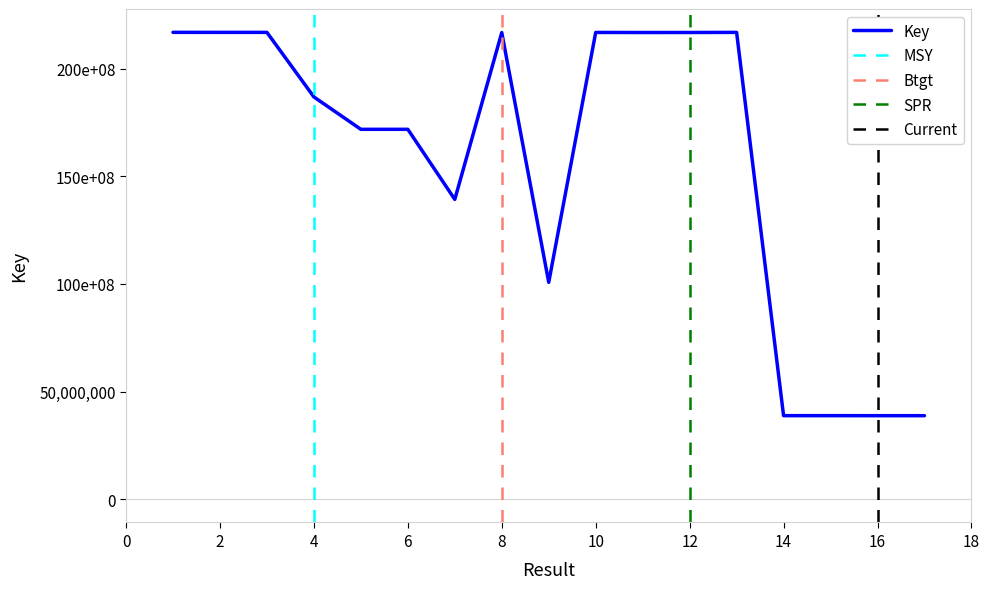

What is the minimum value shown in the chart?

38772850